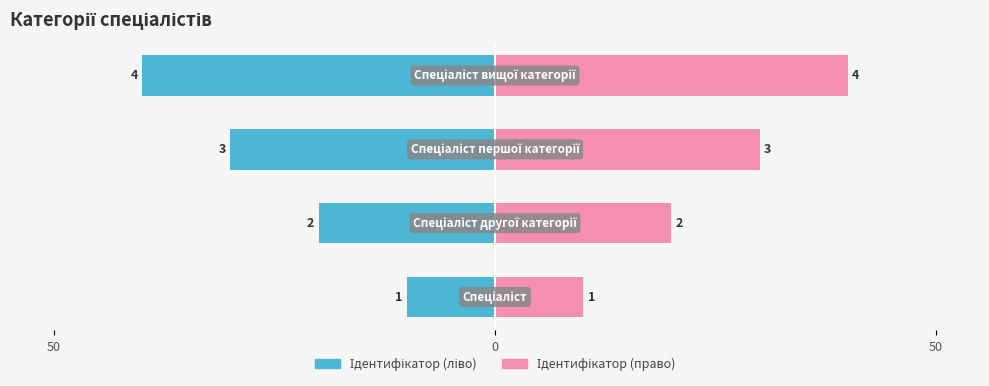

Count the Ідентифікатор (право) values in the range 20 to 40.

3